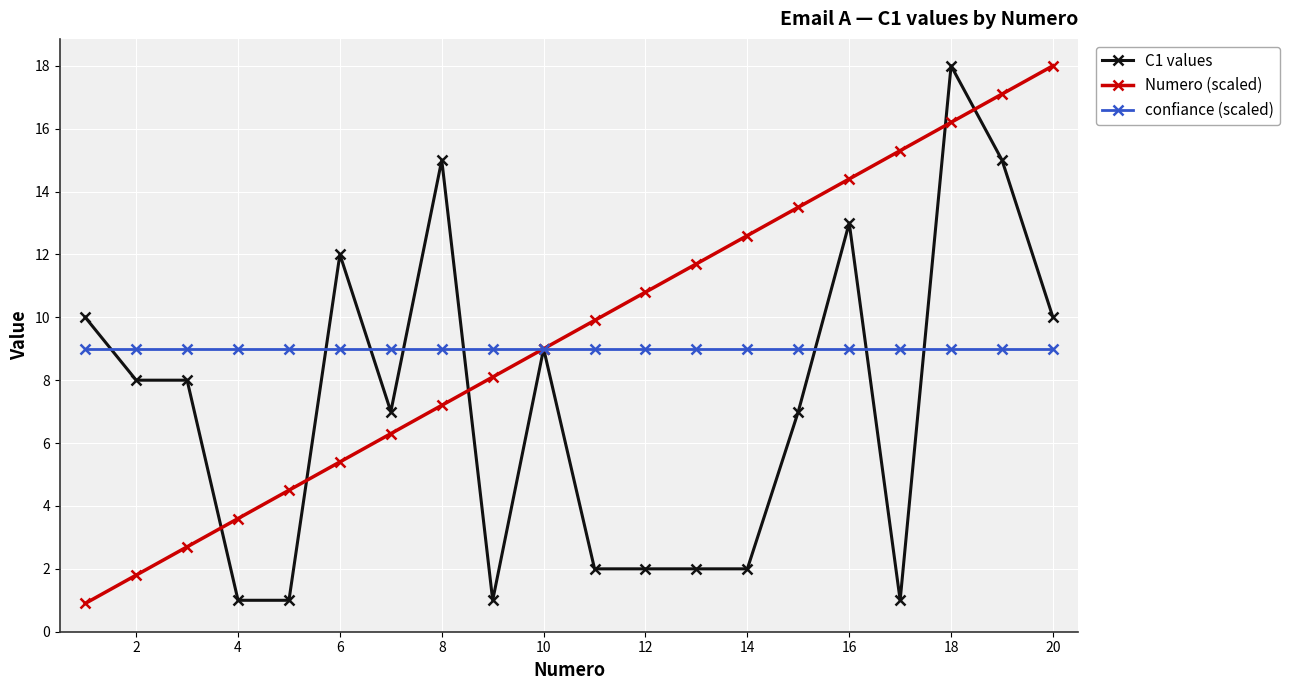

What is the maximum value shown in the chart?

18.0